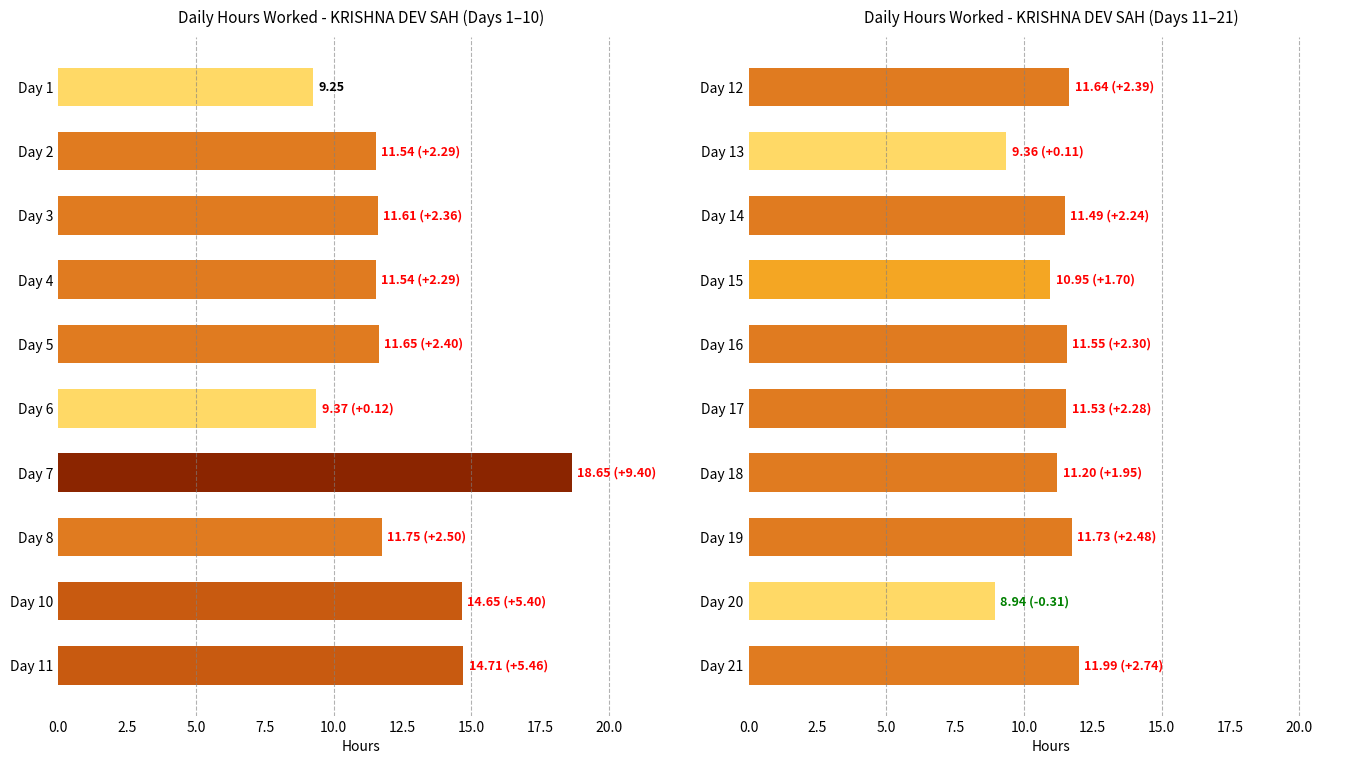

How many categories are shown in the chart?

10